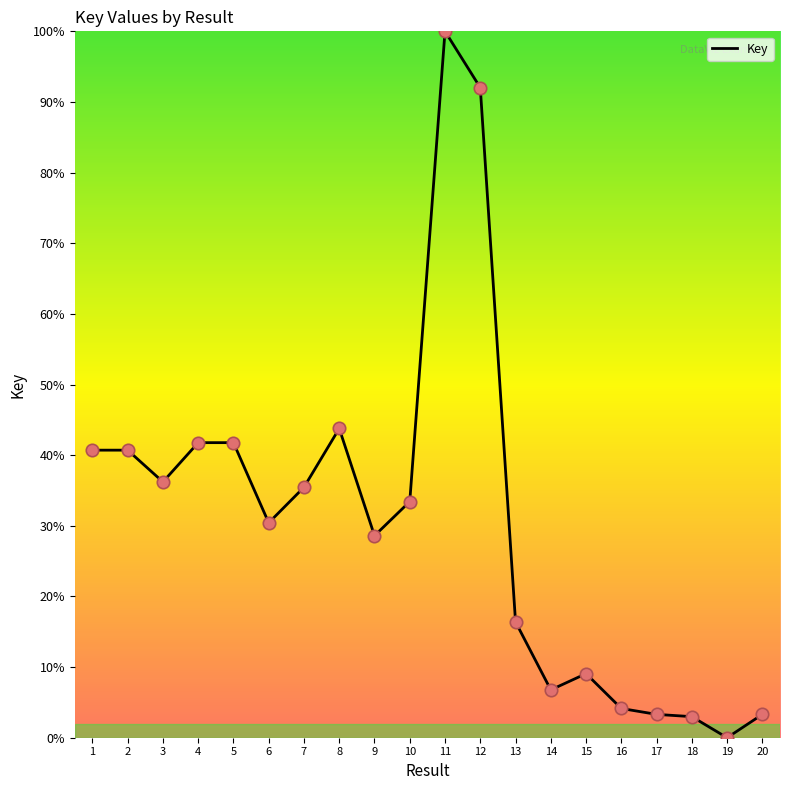

Between 10 and 8, which is larger?

8